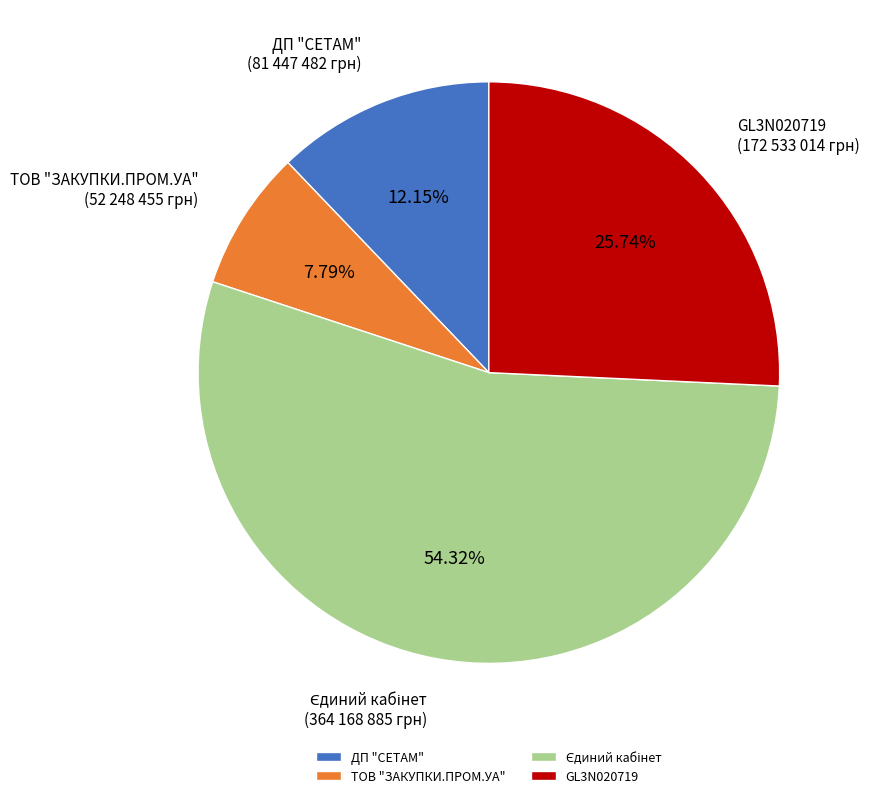

Is GL3N020719 the majority of the pie?

No